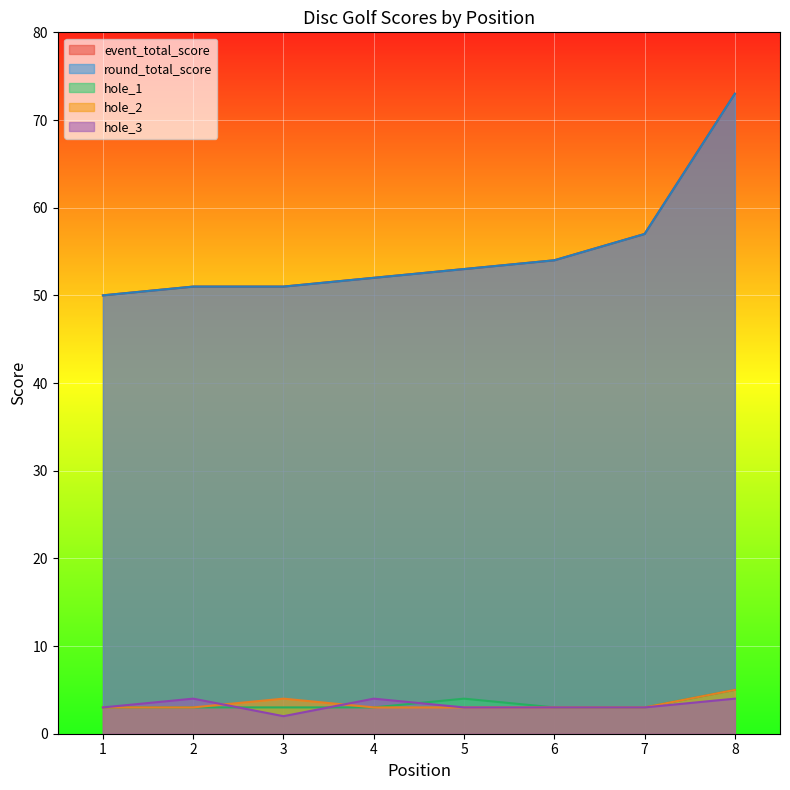

How many lines are shown in the chart?

5